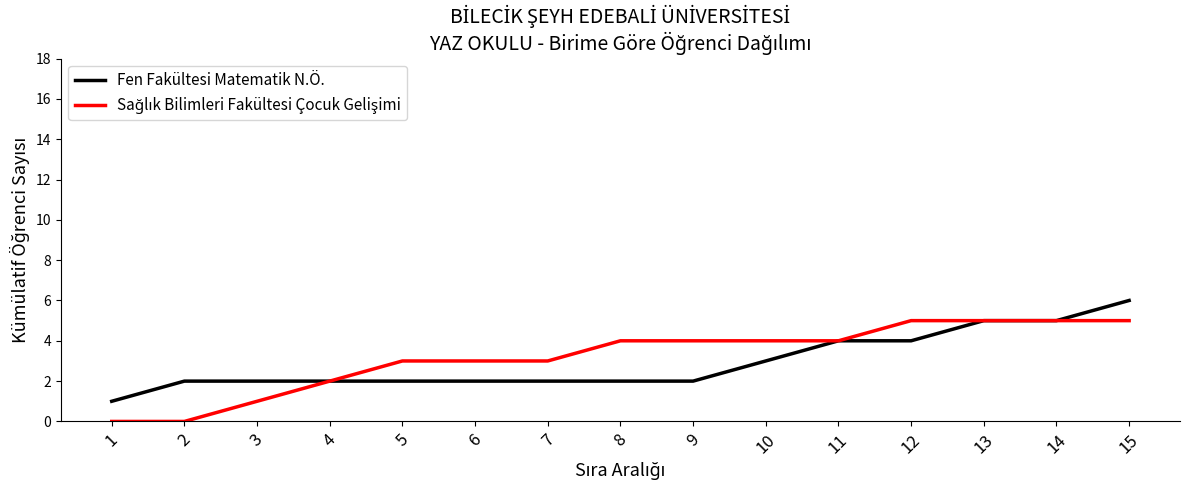

What is the greatest value displayed?

6